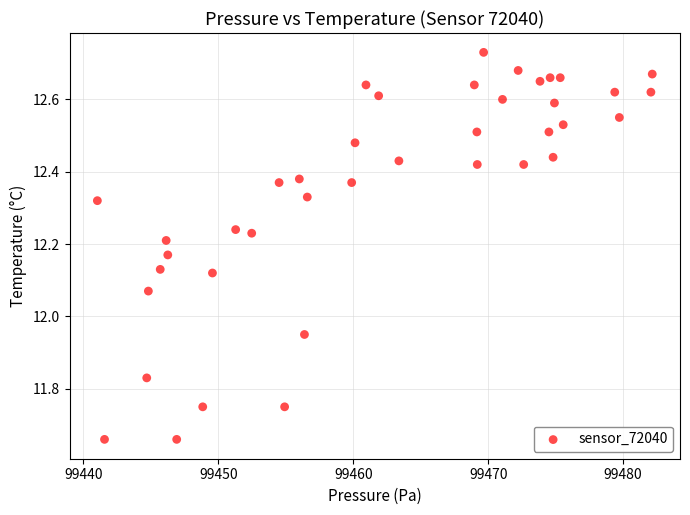

What is the range of Y values (max minus min)?

1.1